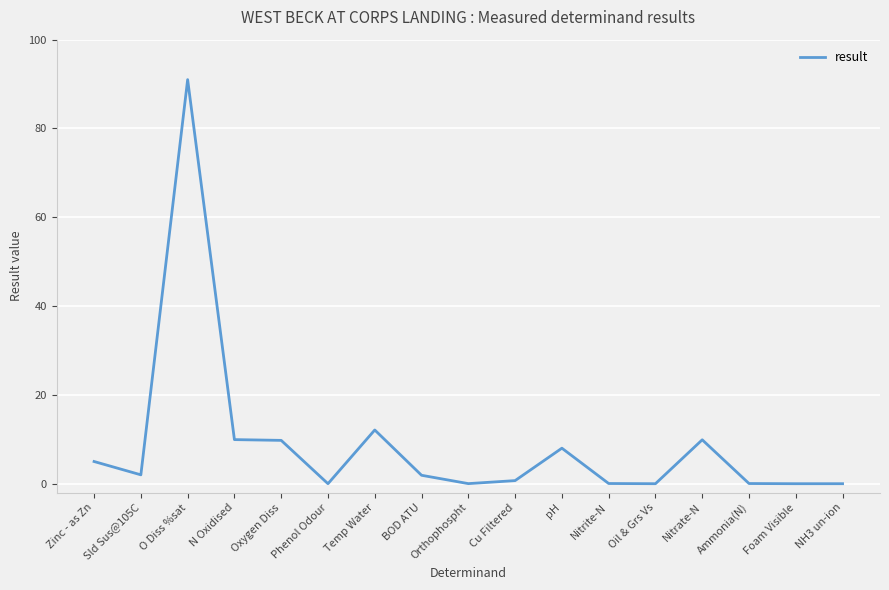

Which category has the highest value across all series?

O Diss %sat